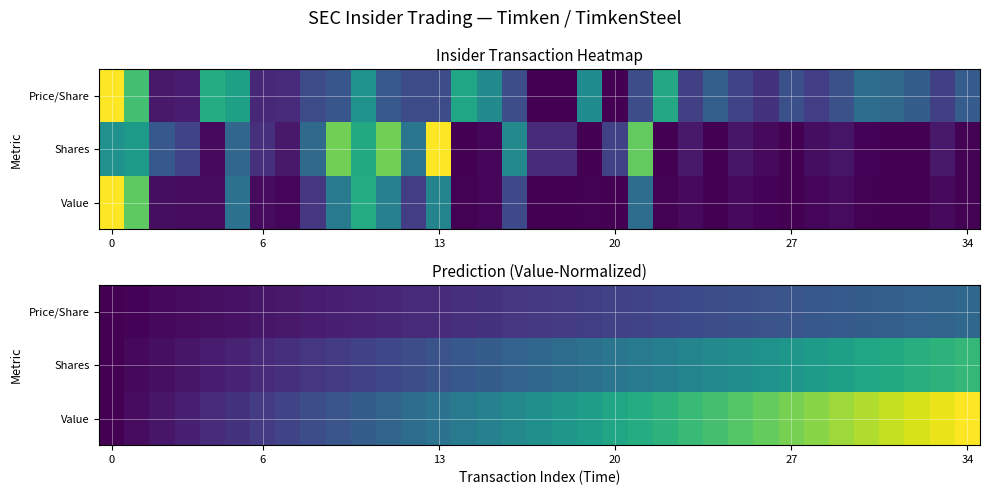

At how many categories does at least one series exceed 0?

34